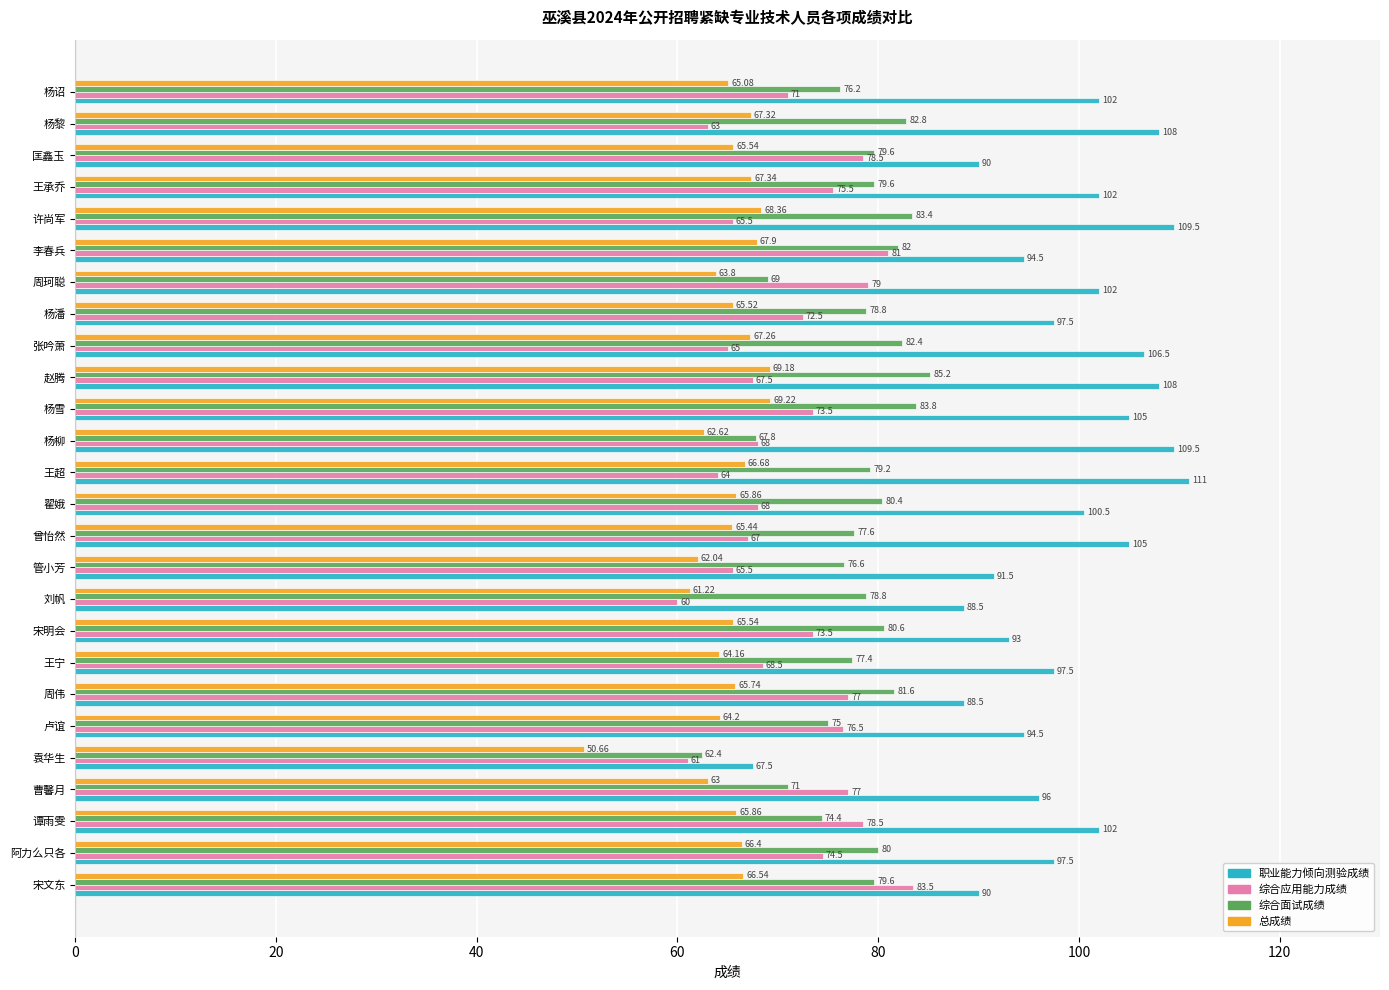

Which series has the widest spread of values?

职业能力倾向测验成绩